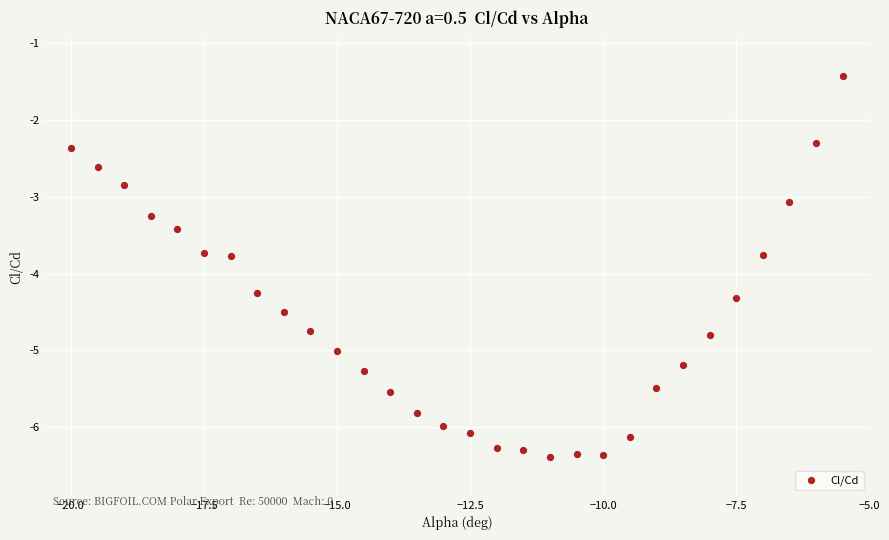

What is the range of X values (max minus min)?

14.5